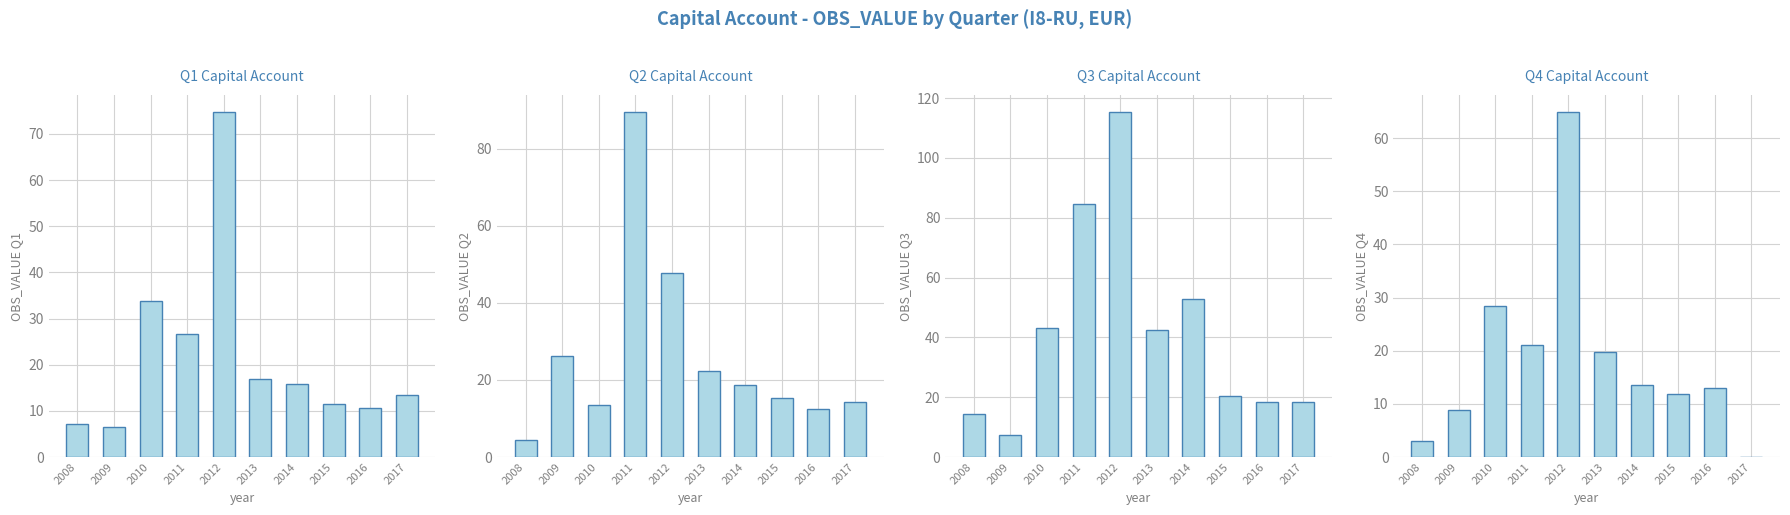

What is the difference between the maximum and second lowest values in the Q3 series?

100.8